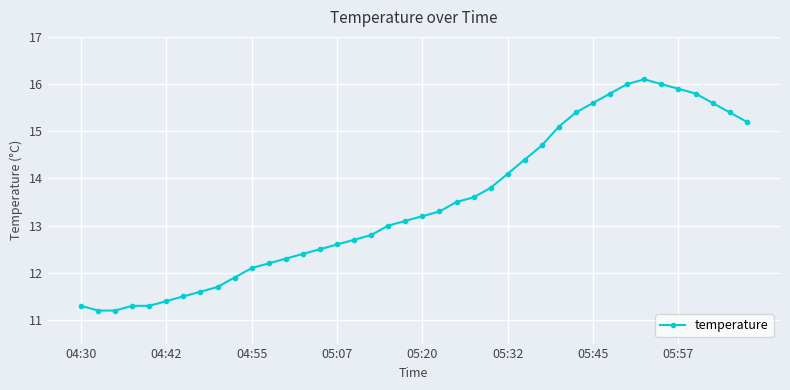

What is the difference between the maximum and minimum values?

4.9